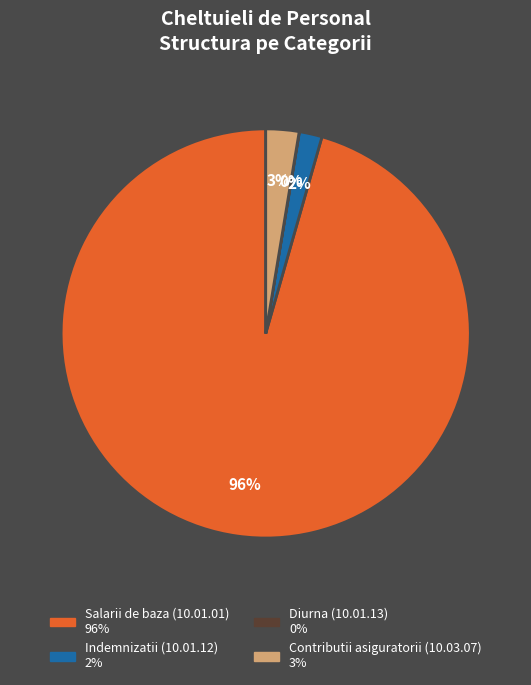

What is the majority slice?

Salarii de baza (10.01.01)